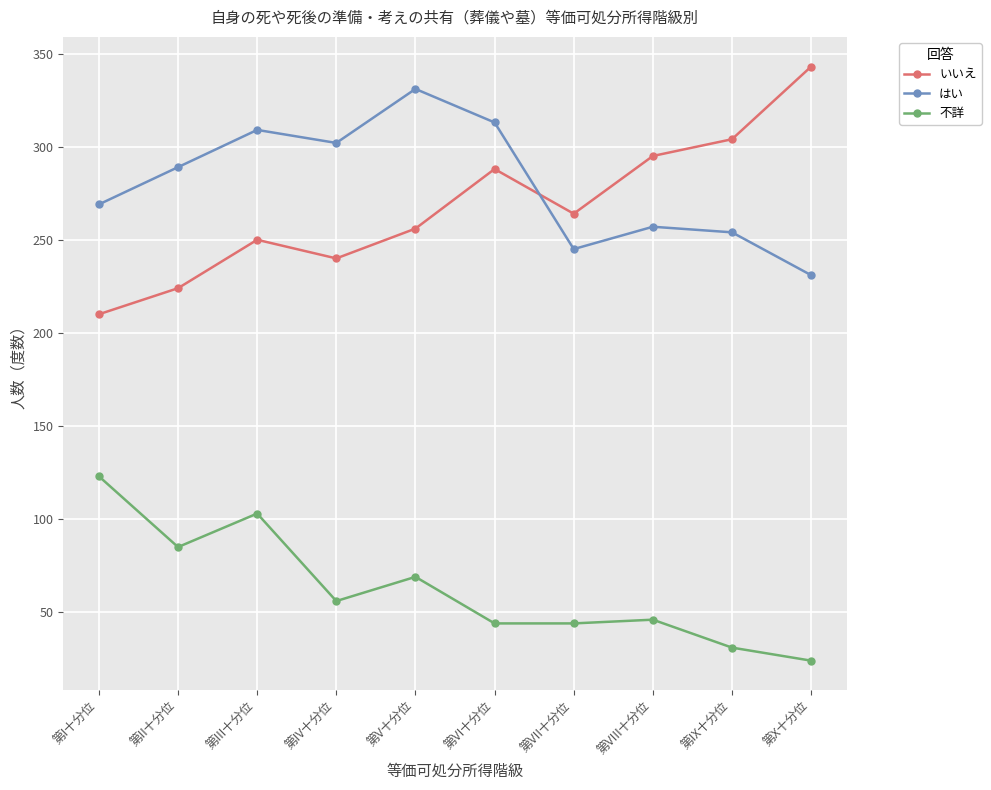

What is the highest value of the いいえ series?

343